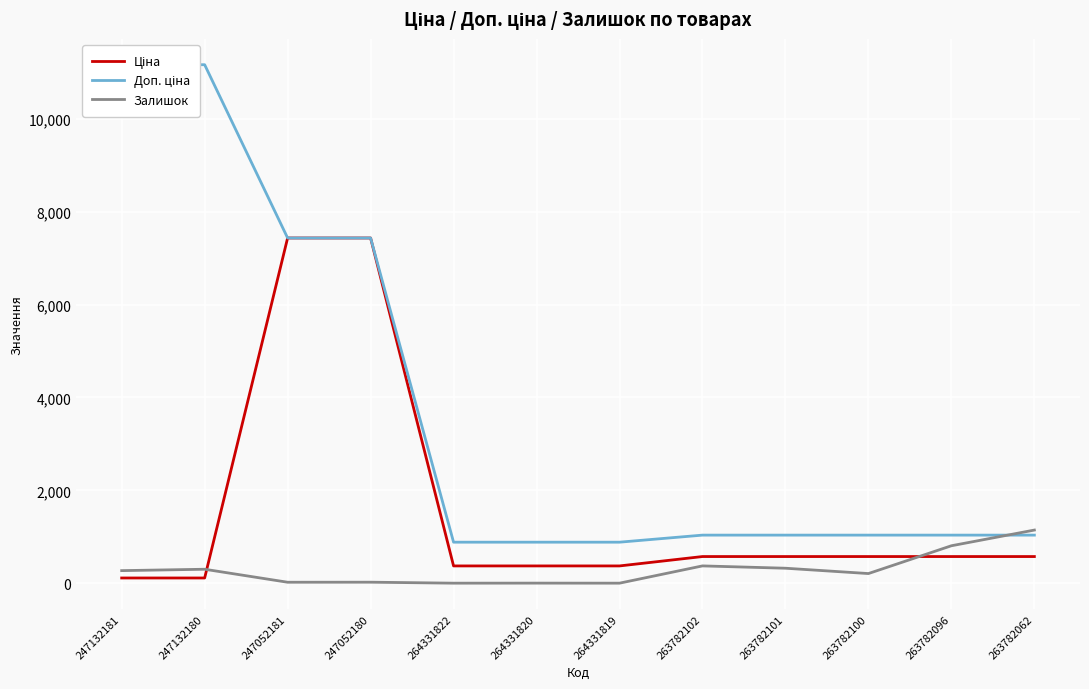

What position from the left is 264331819?

7